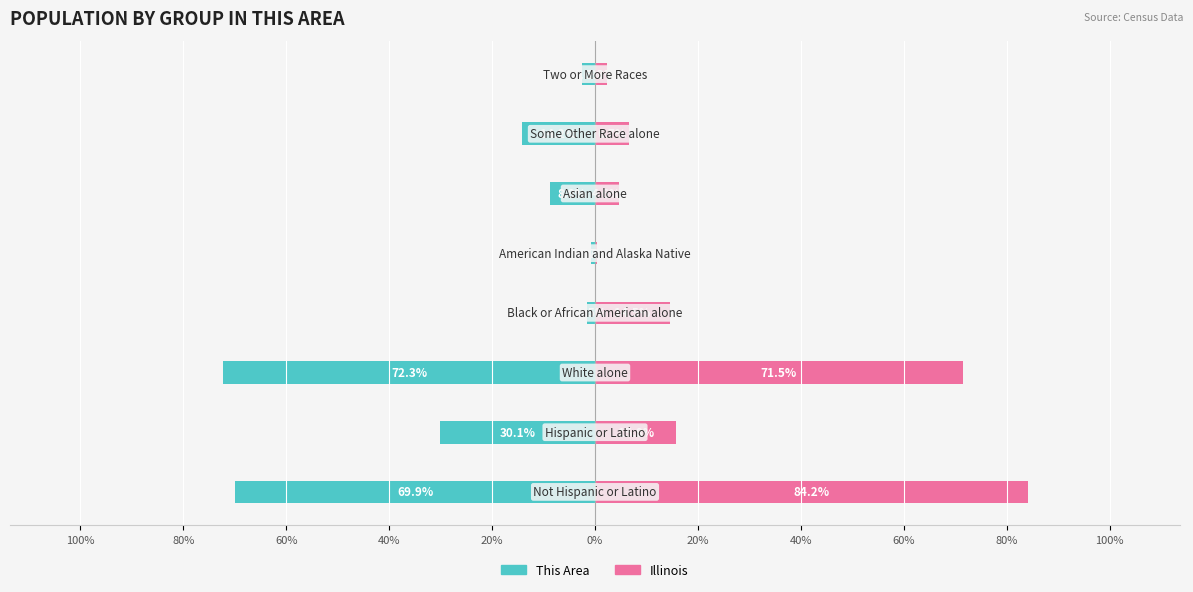

The This Area series shows -44.3 at 80%. True or false?

False